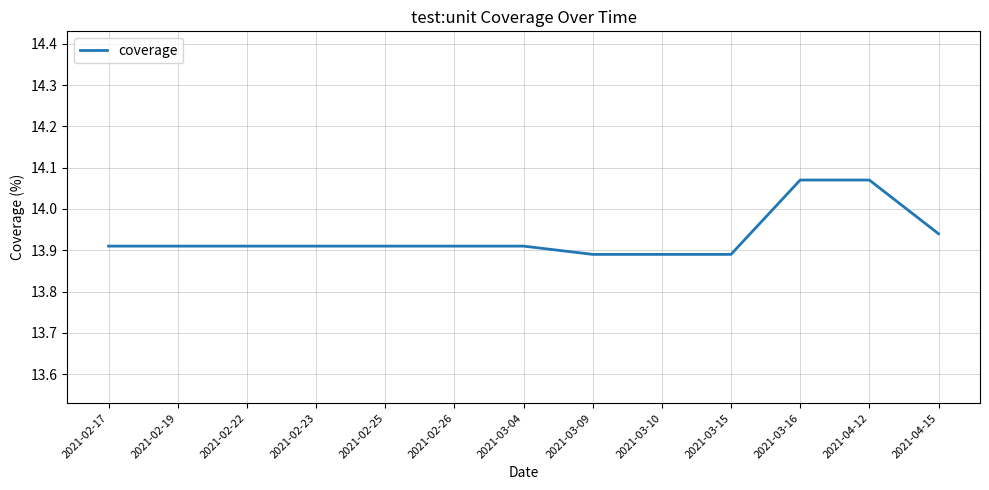

What position from the left is 2021-03-09?

8